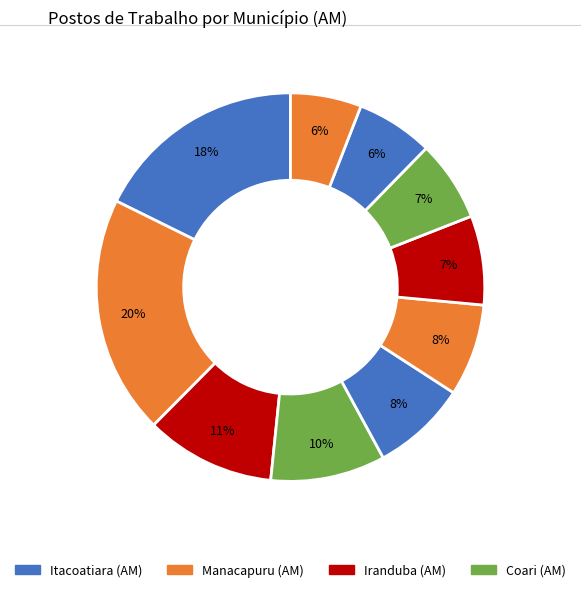

How many segments does this pie chart have?

10